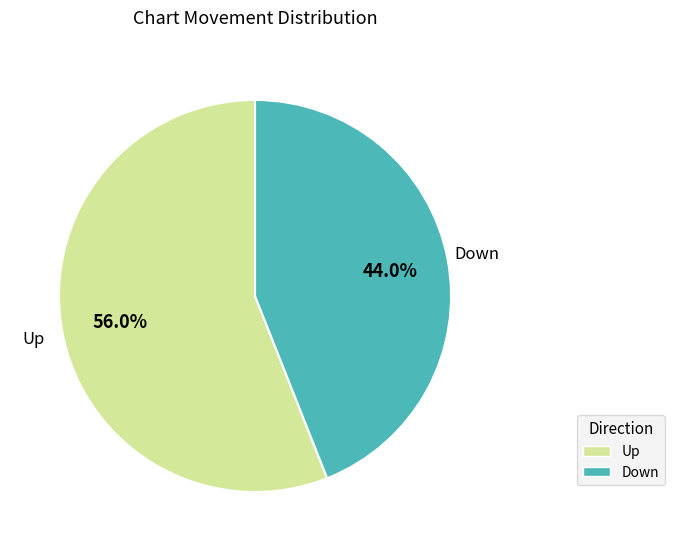

Which slice represents more than half of the pie?

Up